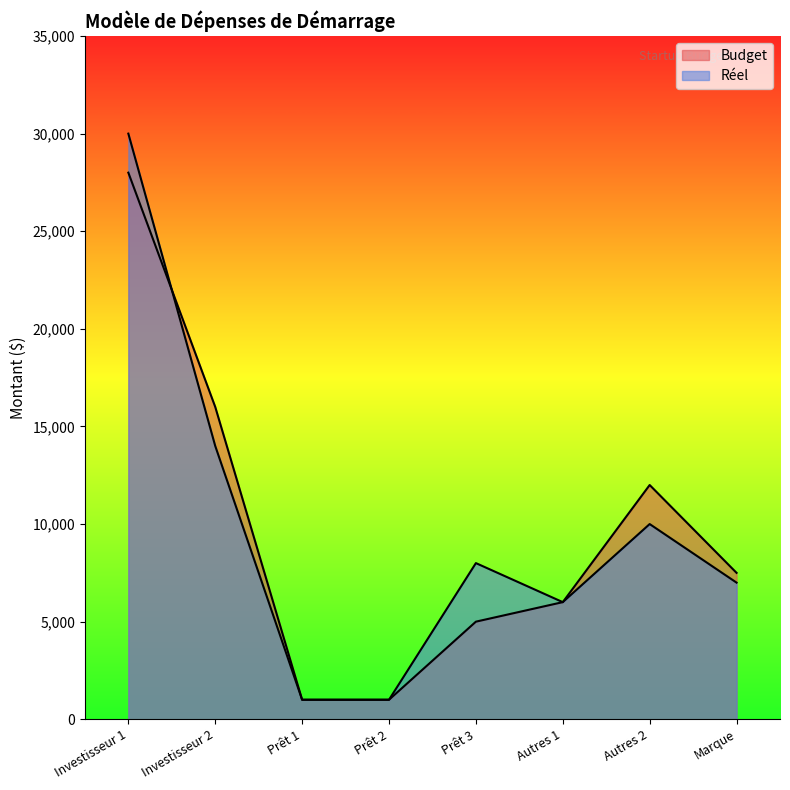

After their last crossing, which series has the higher values: Réel or Budget?

Budget